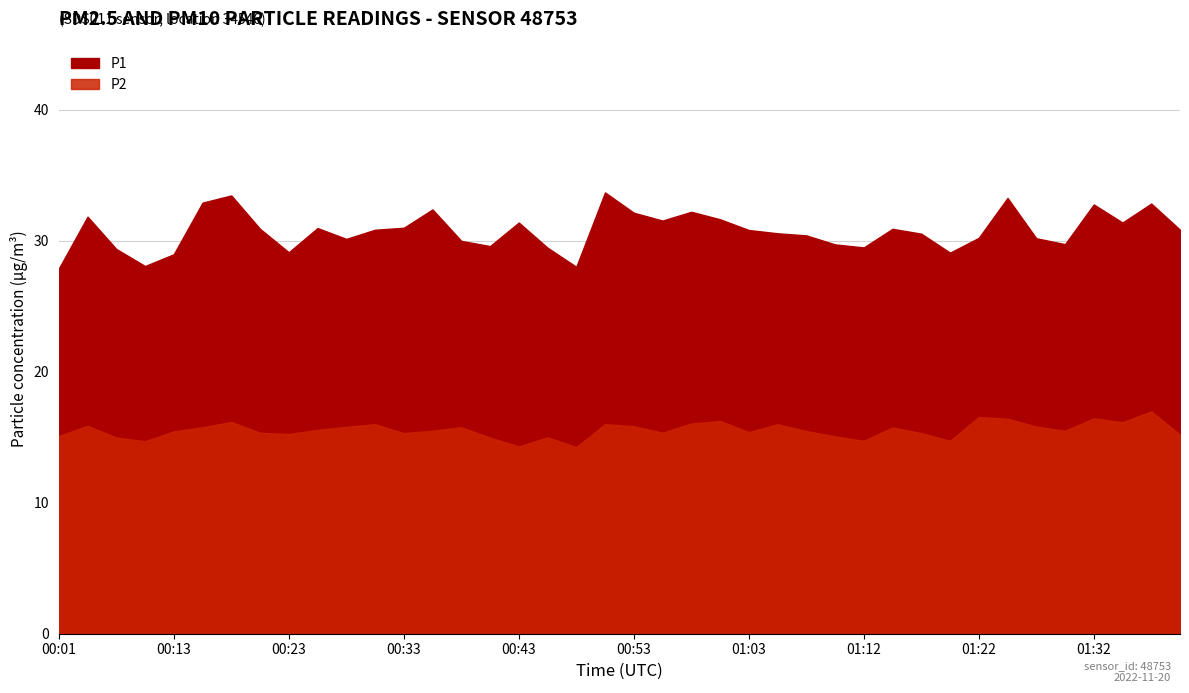

Reading right to left, transcribe all the data shown in this chart.

P1: 01:39=30.9	01:37=32.9	01:35=31.4	01:32=32.8	01:30=29.8	01:27=30.2	01:25=33.3	01:22=30.2	01:20=29.1	01:17=30.6	01:15=30.9	01:12=29.5	01:10=29.7	01:07=30.4	01:05=30.6	01:03=30.8	01:00=31.6	00:58=32.2	00:55=31.6	00:53=32.1	00:50=33.7	00:48=28.0	00:45=29.5	00:43=31.4	00:41=29.6	00:38=30.0	00:36=32.4	00:33=31.0	00:31=30.9	00:28=30.1	00:26=31.0	00:23=29.1	00:21=30.9	00:18=33.5	00:16=32.9	00:13=29.0	00:08=28.1	00:06=29.4	00:03=31.9	00:01=27.9
P2: 01:39=15.2	01:37=17.0	01:35=16.1	01:32=16.4	01:30=15.5	01:27=15.8	01:25=16.4	01:22=16.6	01:20=14.7	01:17=15.3	01:15=15.8	01:12=14.7	01:10=15.1	01:07=15.5	01:05=16.0	01:03=15.4	01:00=16.2	00:58=16.1	00:55=15.3	00:53=15.8	00:50=16.0	00:48=14.2	00:45=15.0	00:43=14.3	00:41=15.0	00:38=15.8	00:36=15.5	00:33=15.3	00:31=16.0	00:28=15.8	00:26=15.6	00:23=15.2	00:21=15.3	00:18=16.2	00:16=15.8	00:13=15.4	00:08=14.7	00:06=15.0	00:03=15.9	00:01=15.1